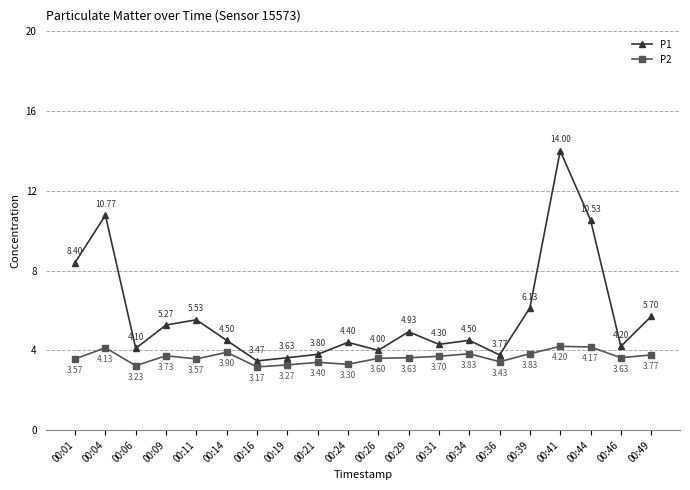

True or false: P1 and P2 cross at least once.

False